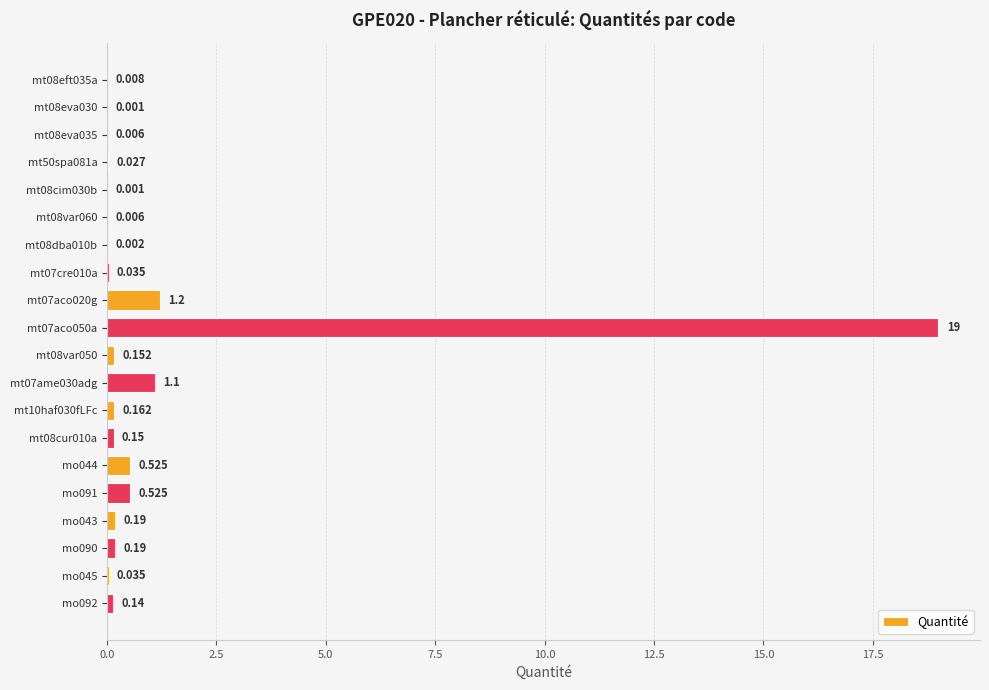

What is the difference between the second highest and second lowest values?

1.2